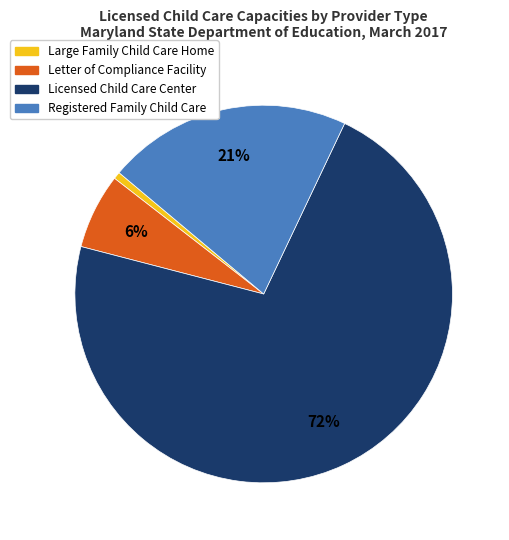

Which category has the smallest portion of the pie?

Large Family Child Care Home